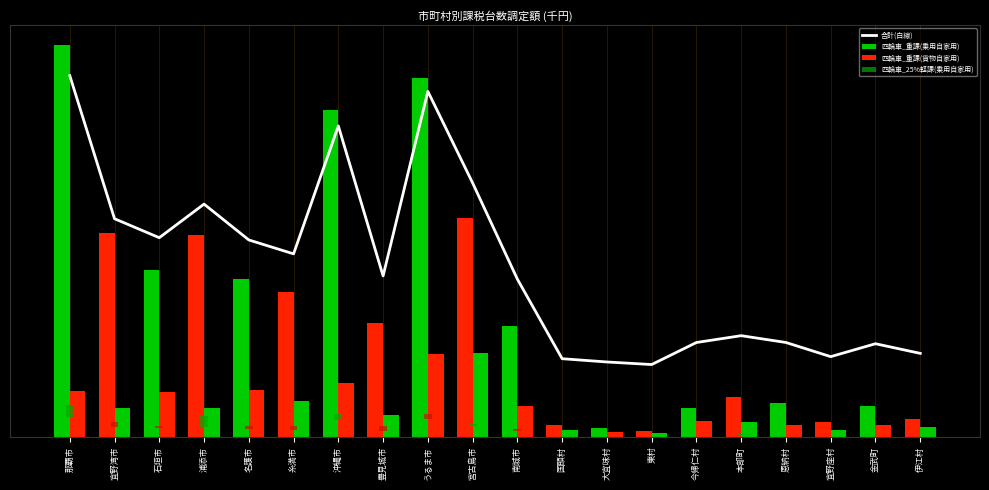

How many data points are less than 66?

10